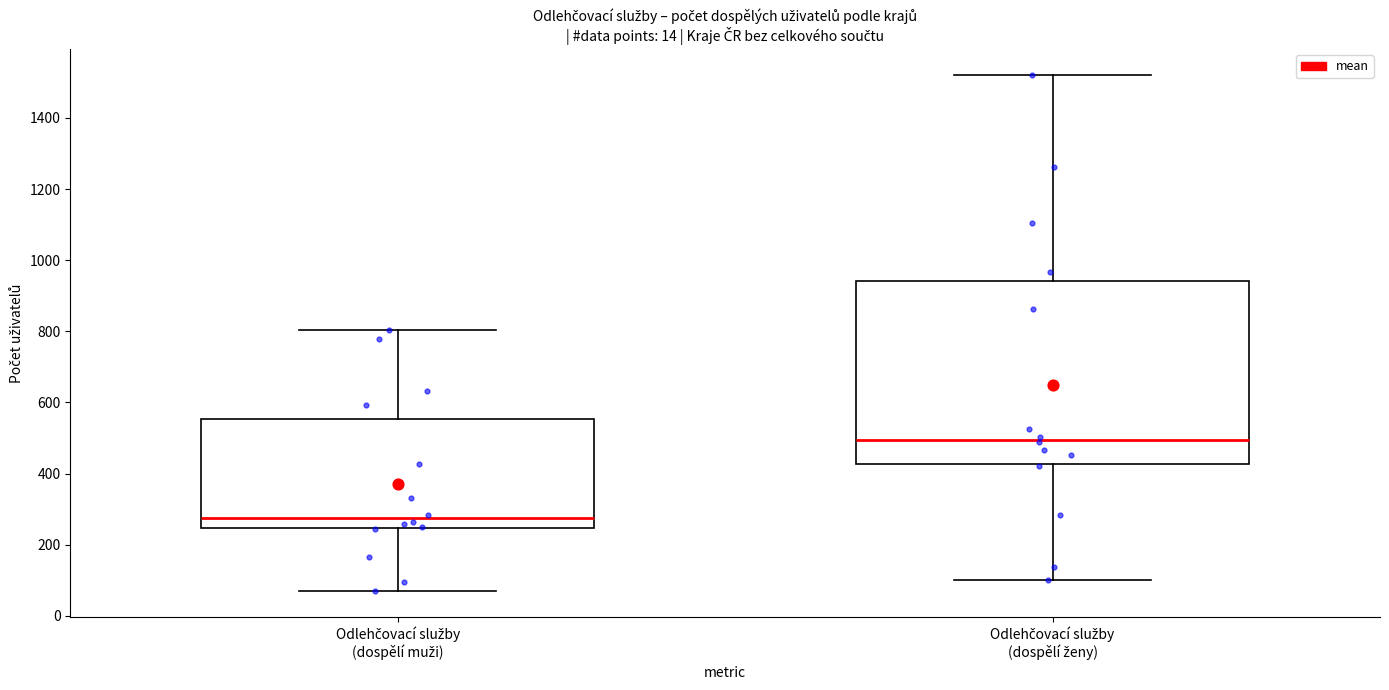

Which box is the tallest, from its lower edge to its upper edge?

Odlehčovací služby (dospělí ženy)